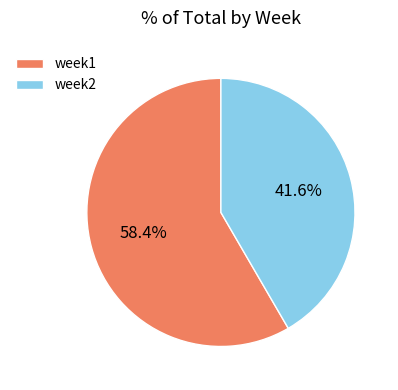

What is the majority slice?

week1